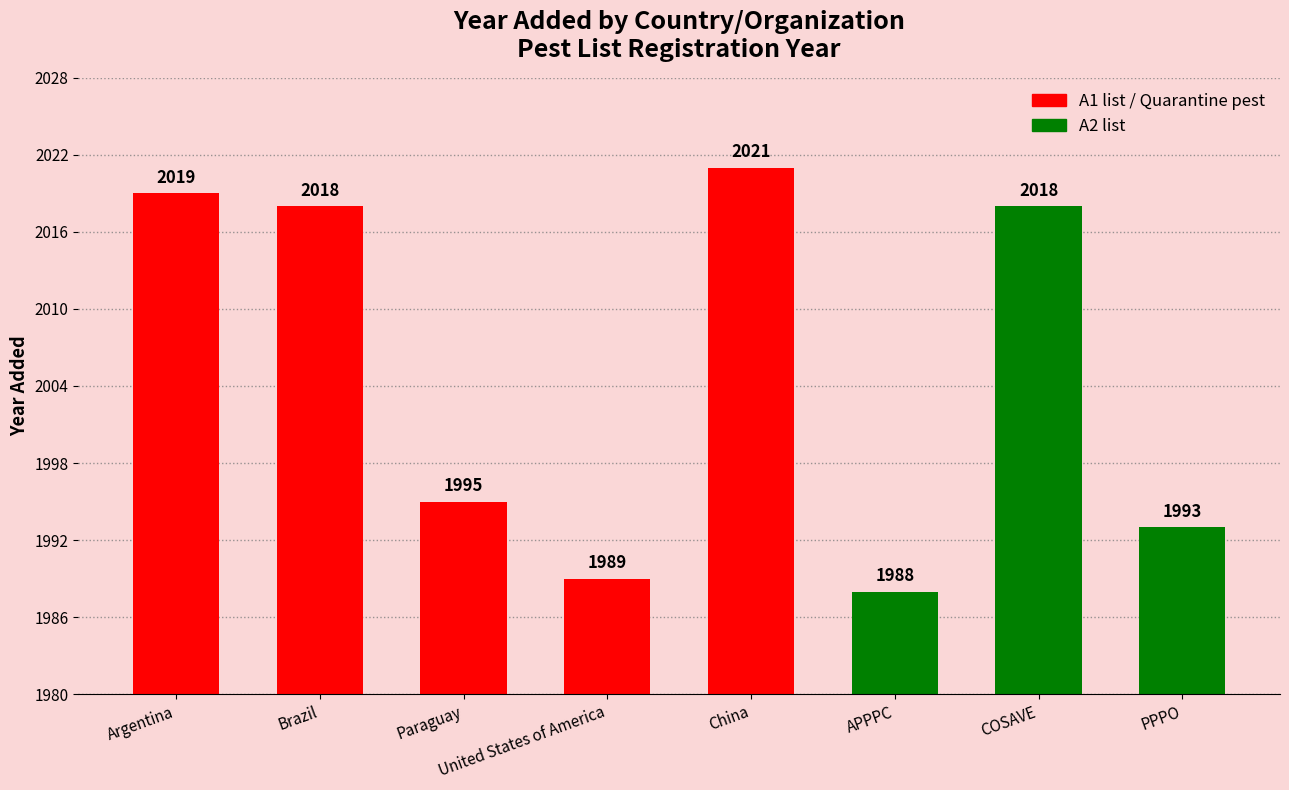

Reading left to right, what are all the values shown in this chart?

2019	2018	1995	1989	2021	1988	2018	1993